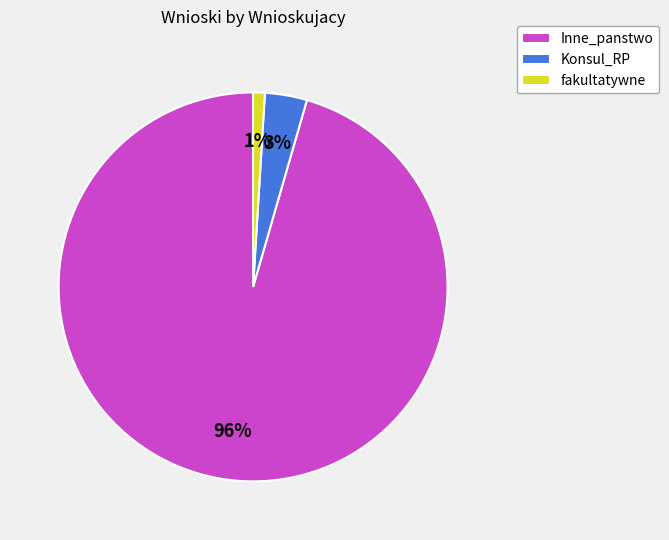

To the nearest percent, what is the difference between the largest and smallest slice percentages?

95%